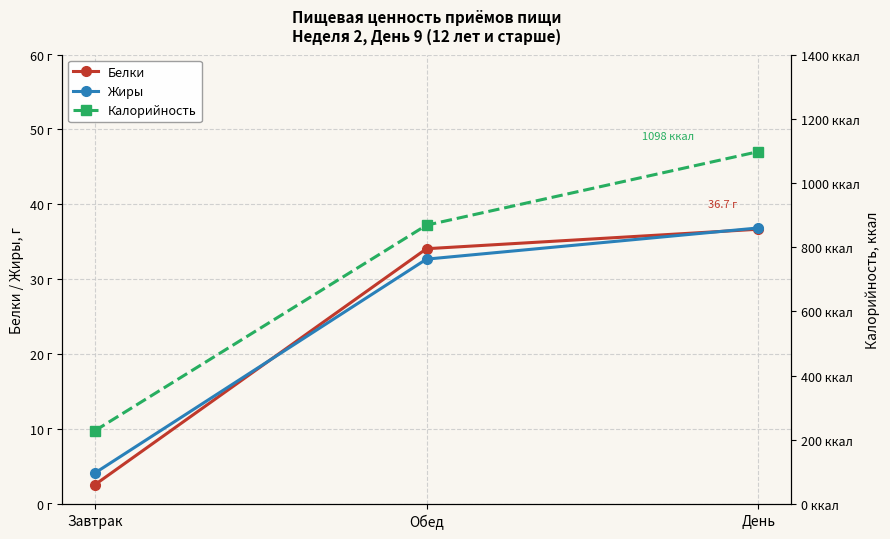

What is the total value across all series at Обед?

935.5